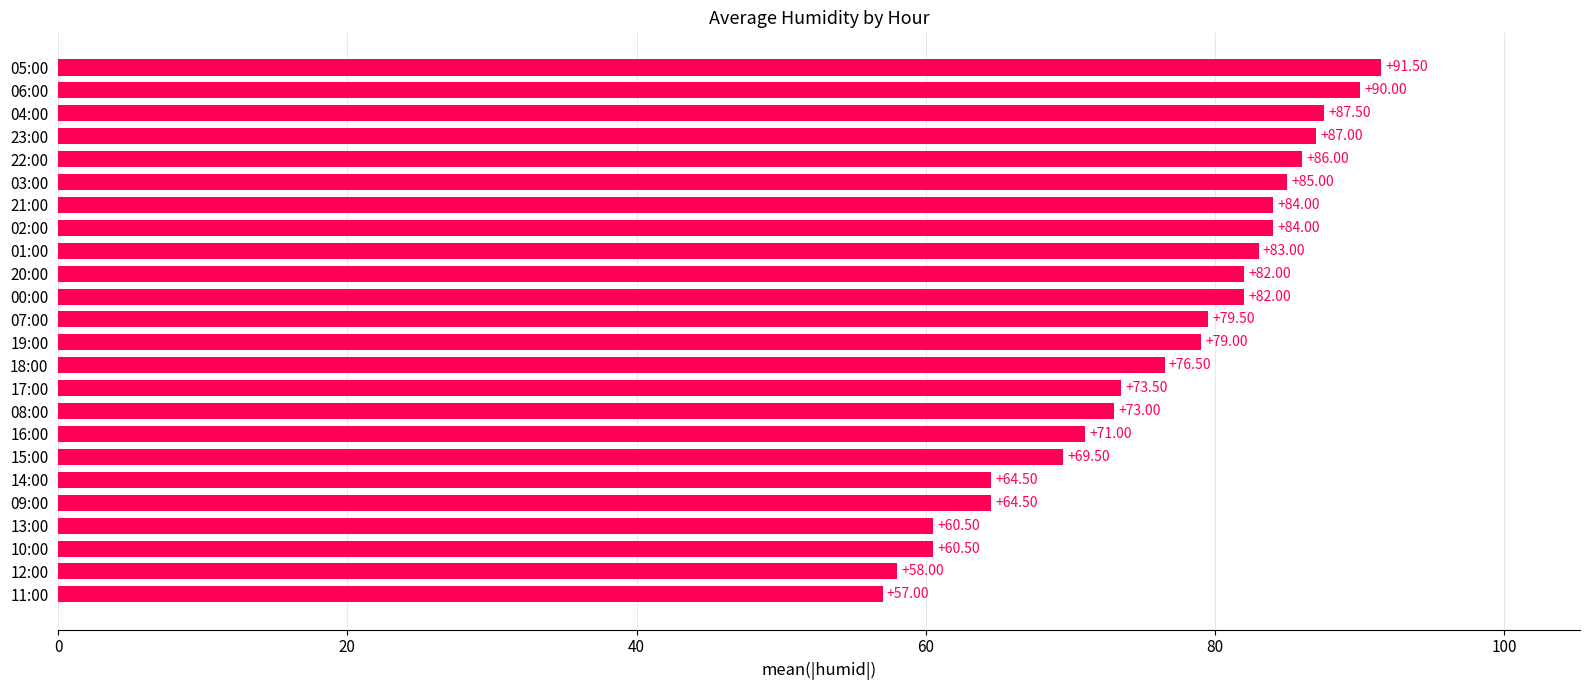

What is the sum of all values?

1829.0